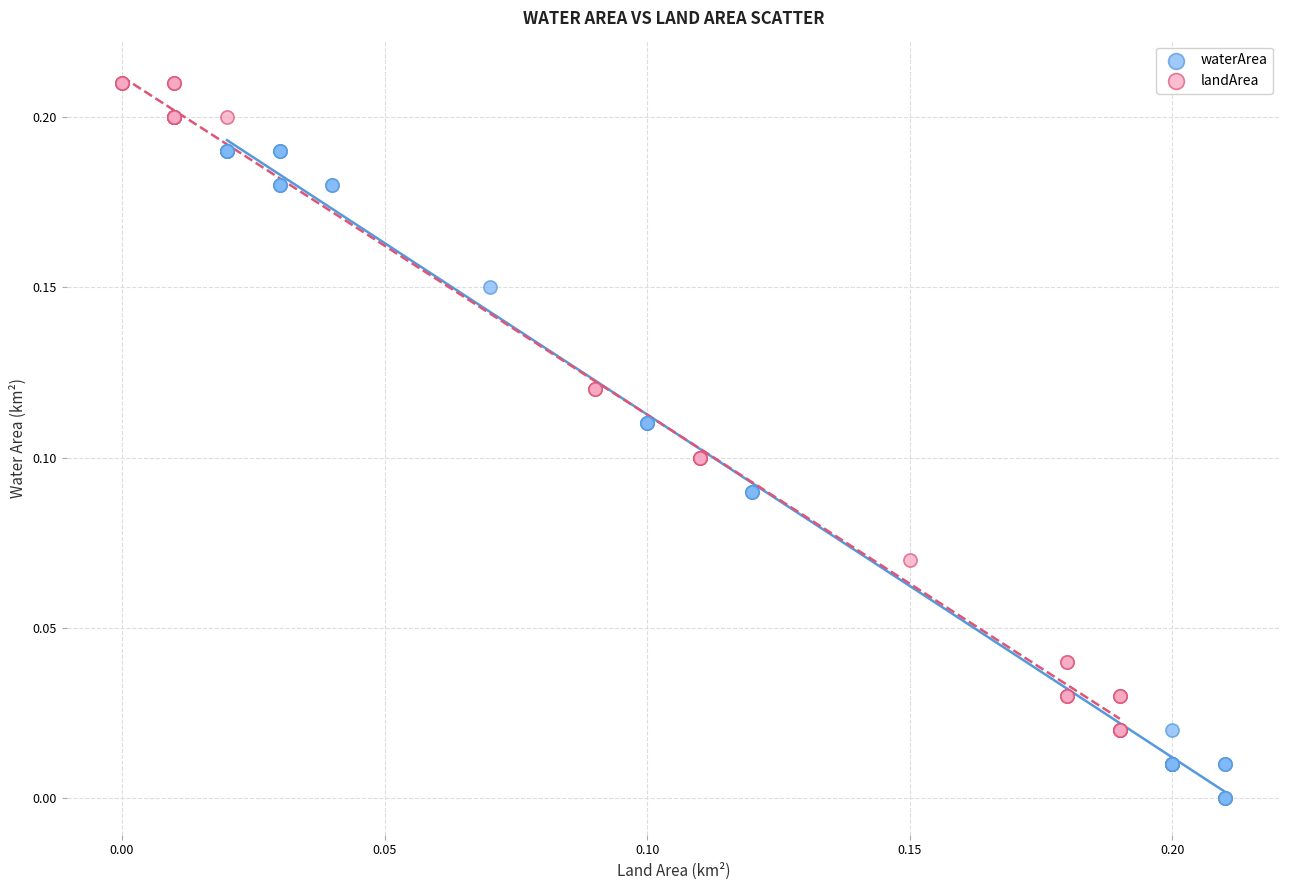

Which series contains the lowest Y value?

waterArea